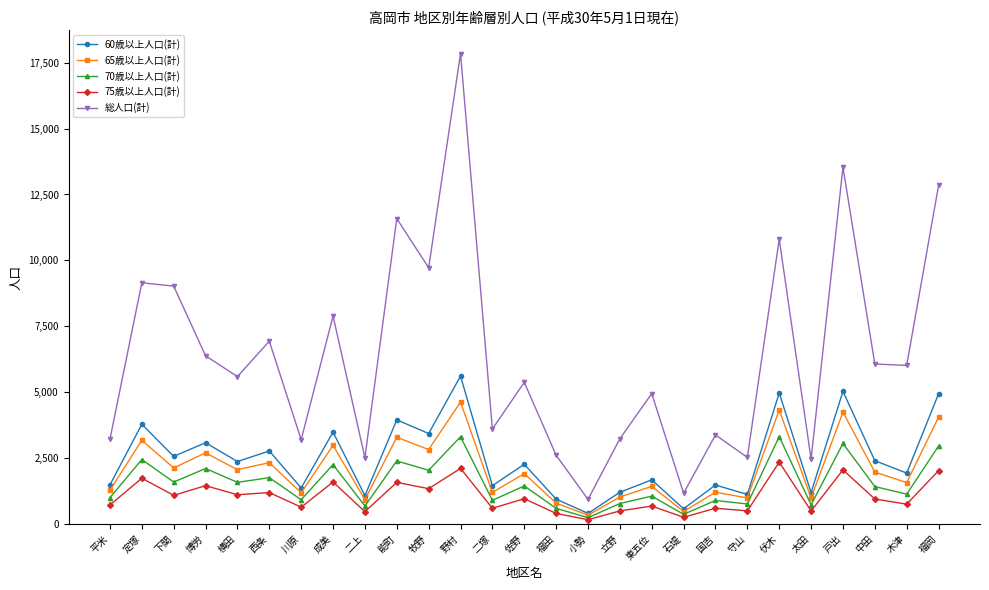

Is it true that 60歳以上人口(計) equals 605 at 中田?

False